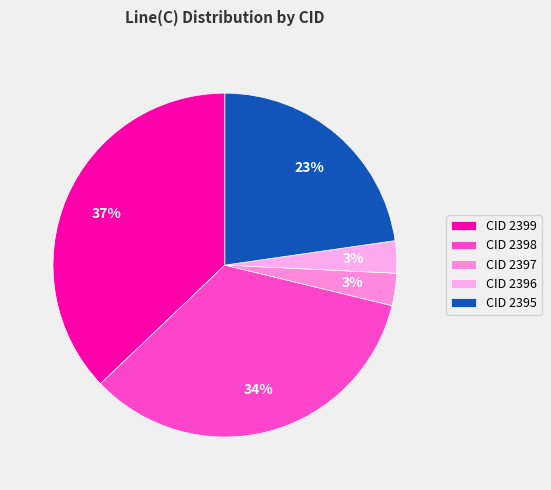

How many segments does this pie chart have?

5